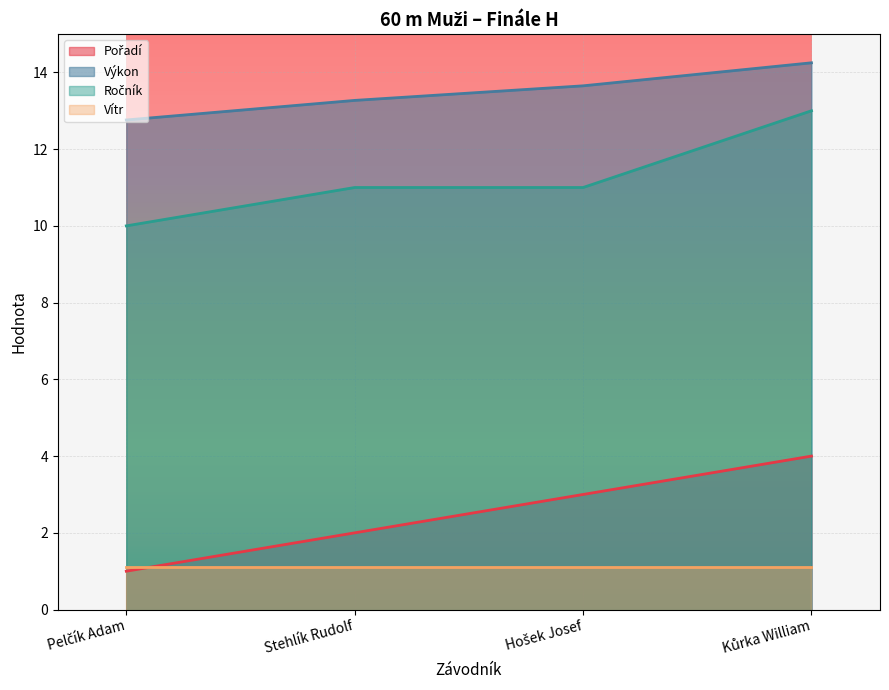

True or false: Ročník has a value of 8.7 at Kůrka William.

False